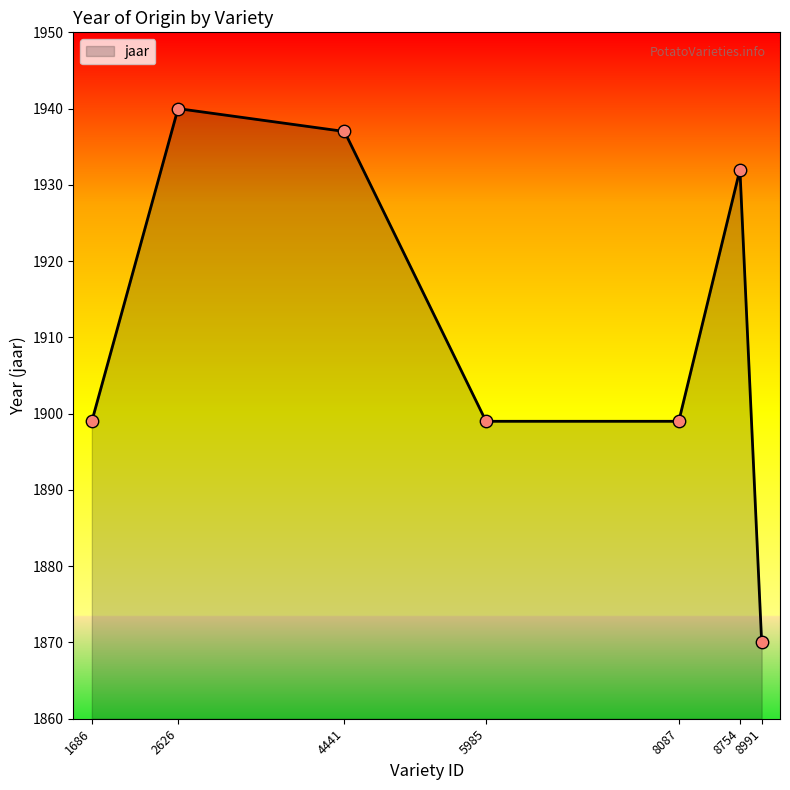

Between 4441 and 1686, which is larger?

4441